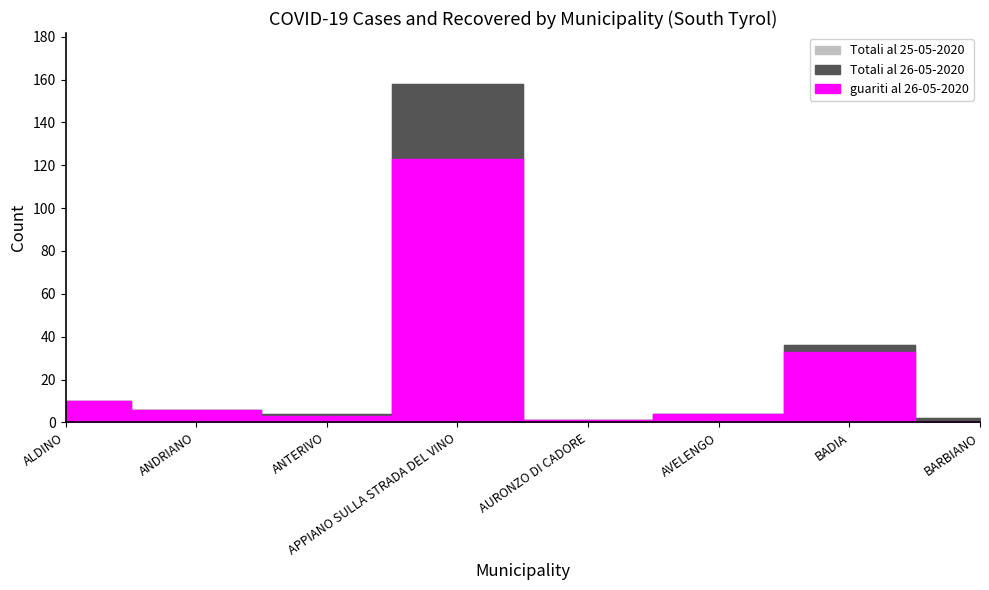

What is the value of the guariti al 26-05-2020 point at the 4th from the left?

123